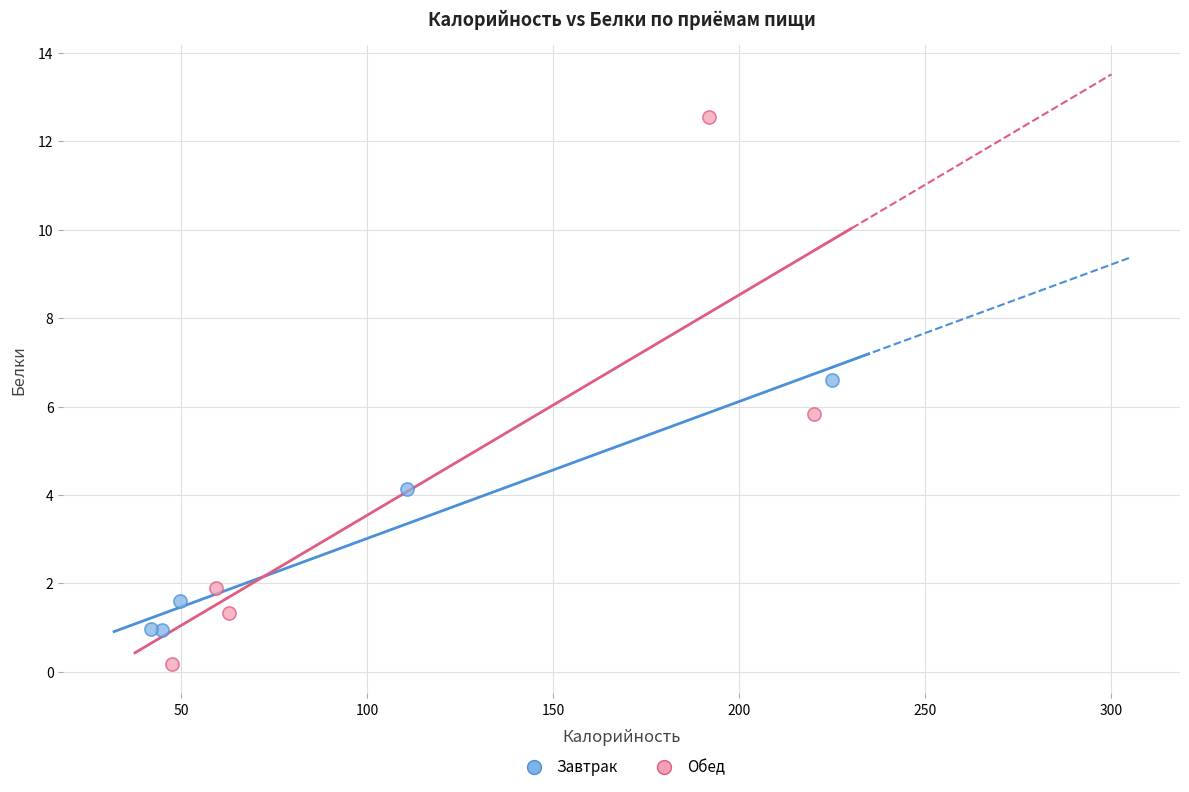

Which series has the widest spread of Y values?

Обед